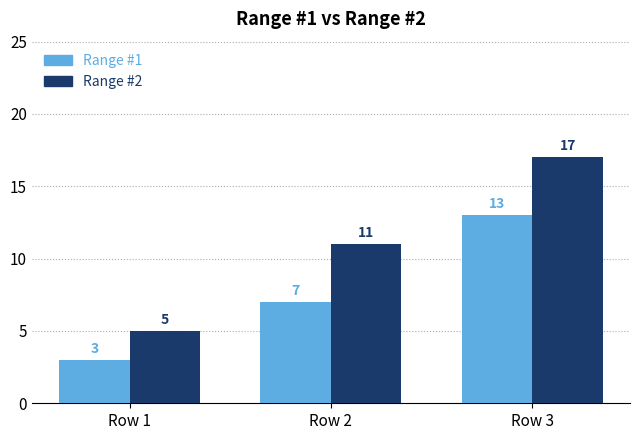

What is the highest value of the Range #2 series?

17